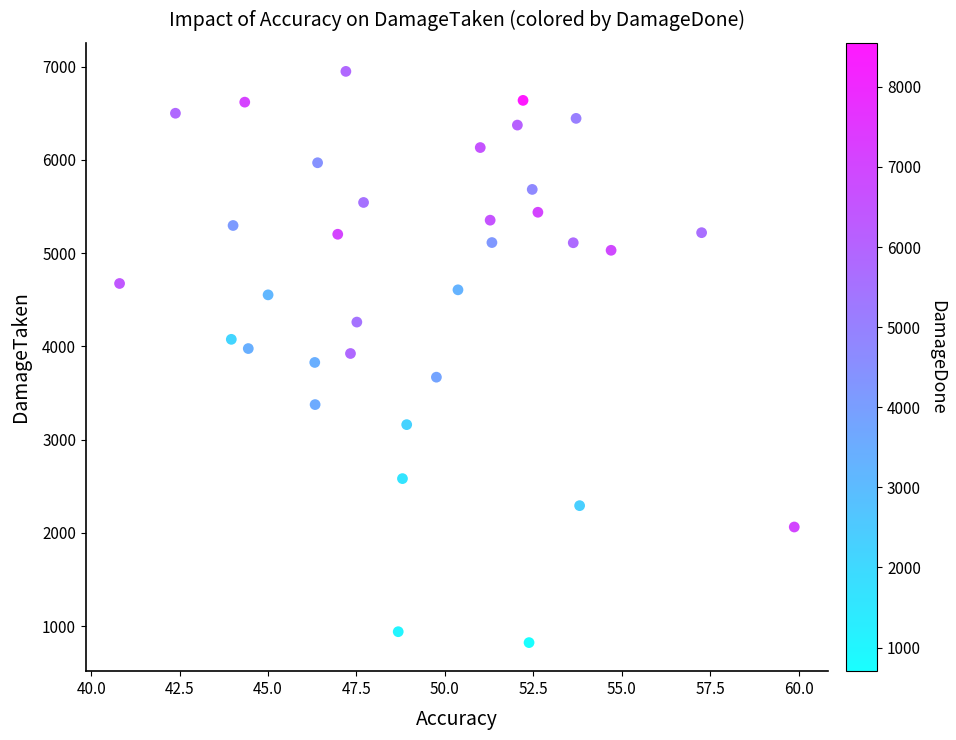

What is the range of Y values (max minus min)?

6127